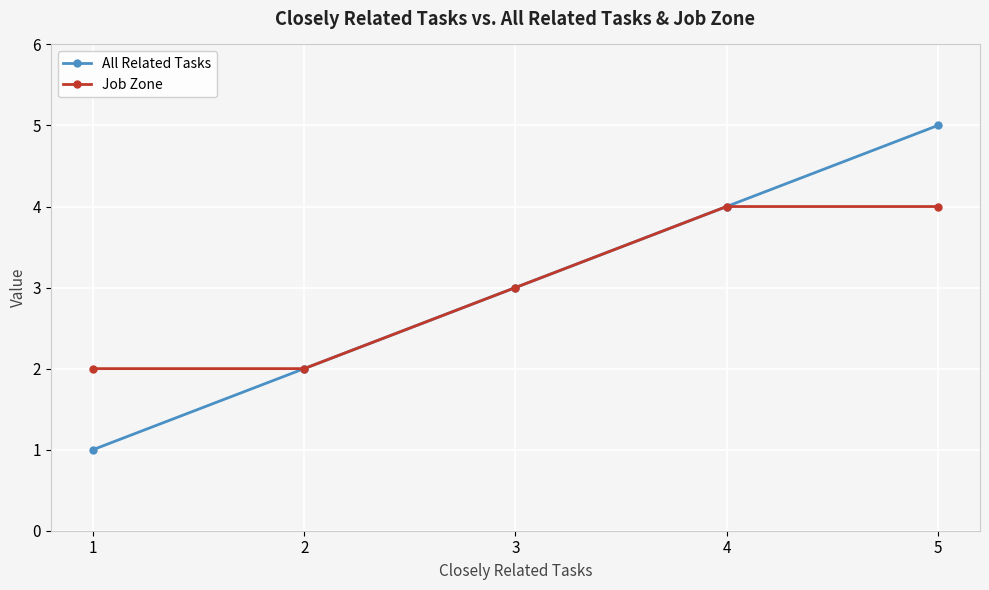

Which series has the widest spread of values?

All Related Tasks